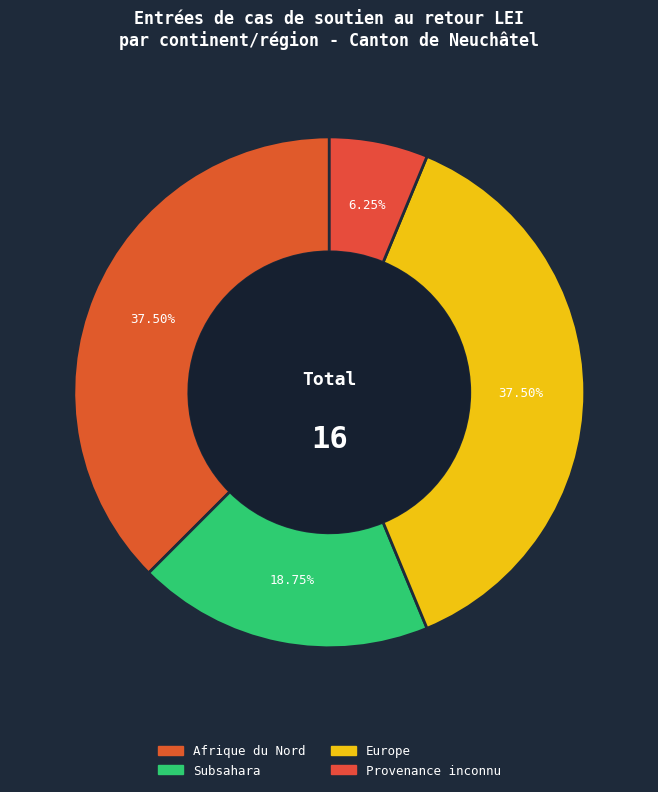

What percentage is the Subsahara slice, to the nearest percent?

19%